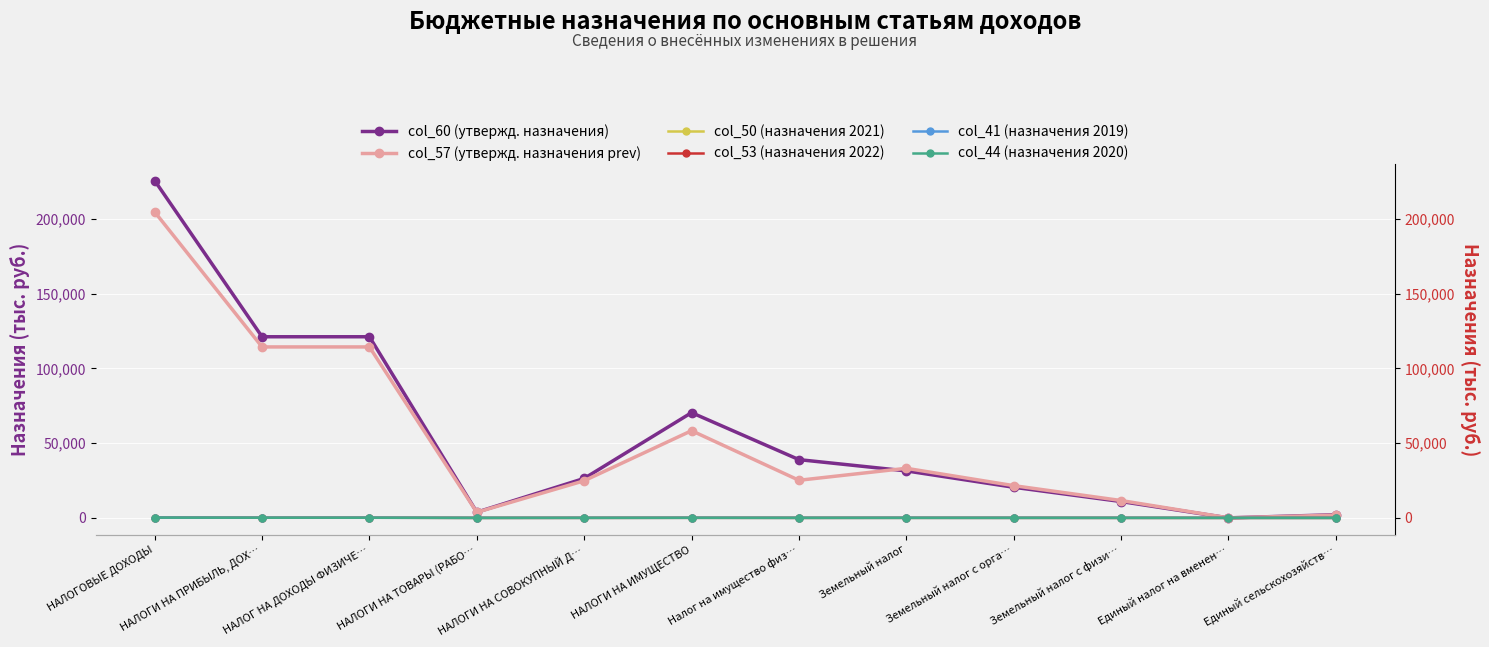

Reading left to right, what are all the values shown in this chart?

col_60 (утвержд. назначения): 225538940.0	121116000.0	121116000.0	3801140.0	26390000.0	70370000.0	38953000.0	31417000.0	20478200.0	10938800.0	0.0	2120000.0
col_57 (утвержд. назначения prev): 204583900.0	114314000.0	114314000.0	3740900.0	24836000.0	58306000.0	25143000.0	33163000.0	21556000.0	11607000.0	3000.0	1868000.0
col_50 (назначения 2021): 179814.3	97368.0	97368.0	3696.6	22330.0	53767.7	20141.0	33626.7	20176.0	13450.7	0.0	2163.0
col_53 (назначения 2022): 200108.1	113035.0	113035.0	3740.9	23256.0	56930.0	24750.0	32180.0	20917.0	11263.0	3.0	1744.0
col_41 (назначения 2019): 170084.6	89975.0	89975.0	3503.0	22812.2	51342.4	19015.0	32327.4	19597.7	12729.7	2157.0	1959.0
col_44 (назначения 2020): 173004.6	92912.0	92912.0	3700.5	21580.8	52261.3	19659.0	32602.3	19561.4	13040.9	124.8	2054.0